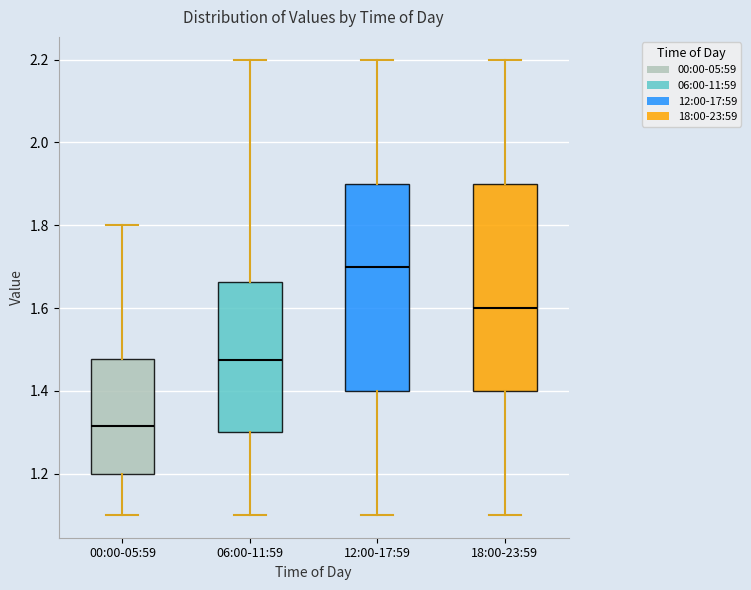

Reading left to right, transcribe this box plot: for each box, give where its median line is, the range the box spans, and where its two whiskers end, as read against the y-axis. The values are not printed on the chart, so give them approximately, as read against the axis.

00:00-05:59: median 1.32, box 1.20 to 1.48, whiskers 1.10 to 1.80
06:00-11:59: median 1.48, box 1.30 to 1.66, whiskers 1.10 to 2.20
12:00-17:59: median 1.70, box 1.40 to 1.90, whiskers 1.10 to 2.20
18:00-23:59: median 1.60, box 1.40 to 1.90, whiskers 1.10 to 2.20